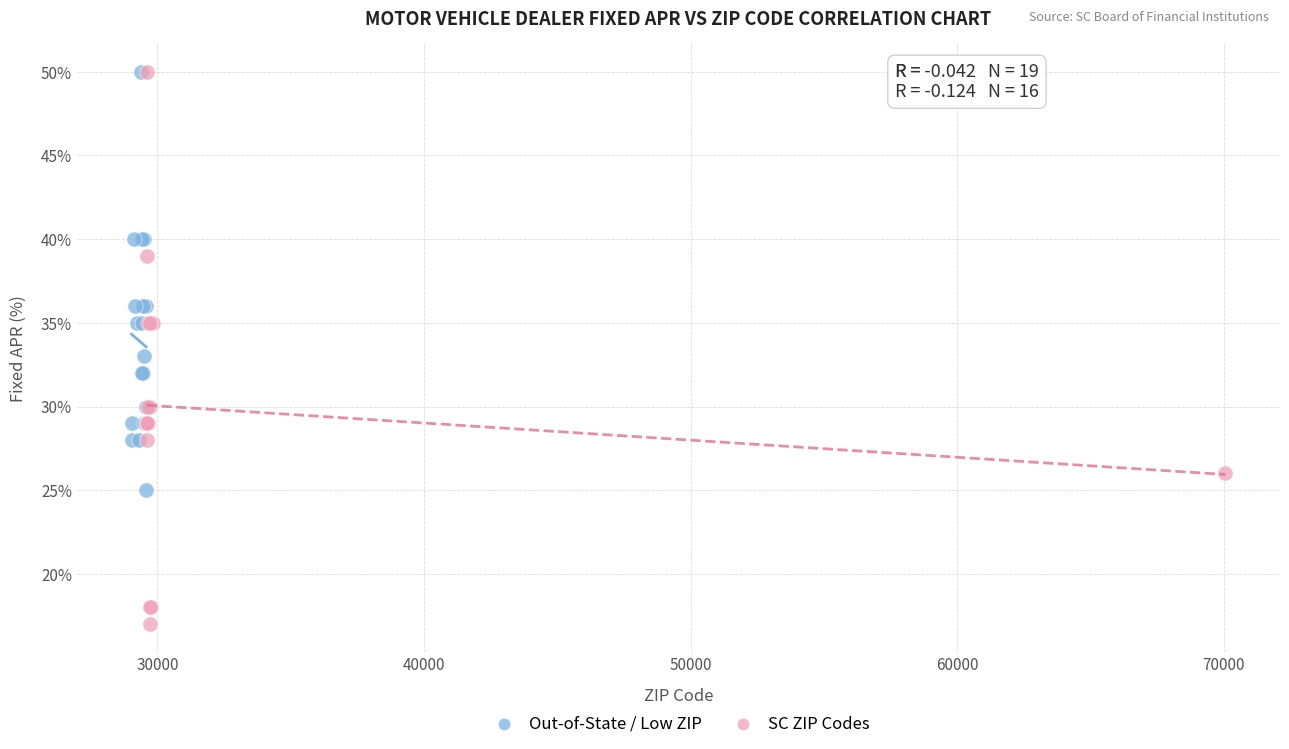

Which series reaches the minimum Y coordinate?

SC ZIP Codes